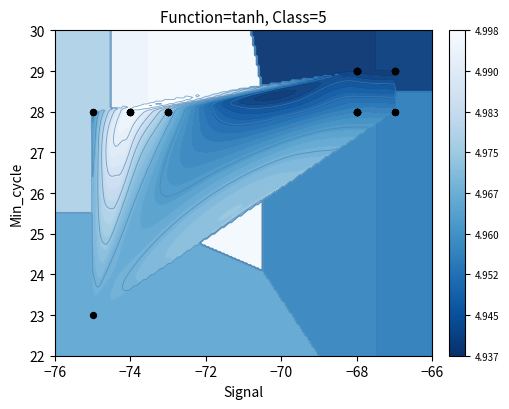

The value at −74 is 7. True or false?

False